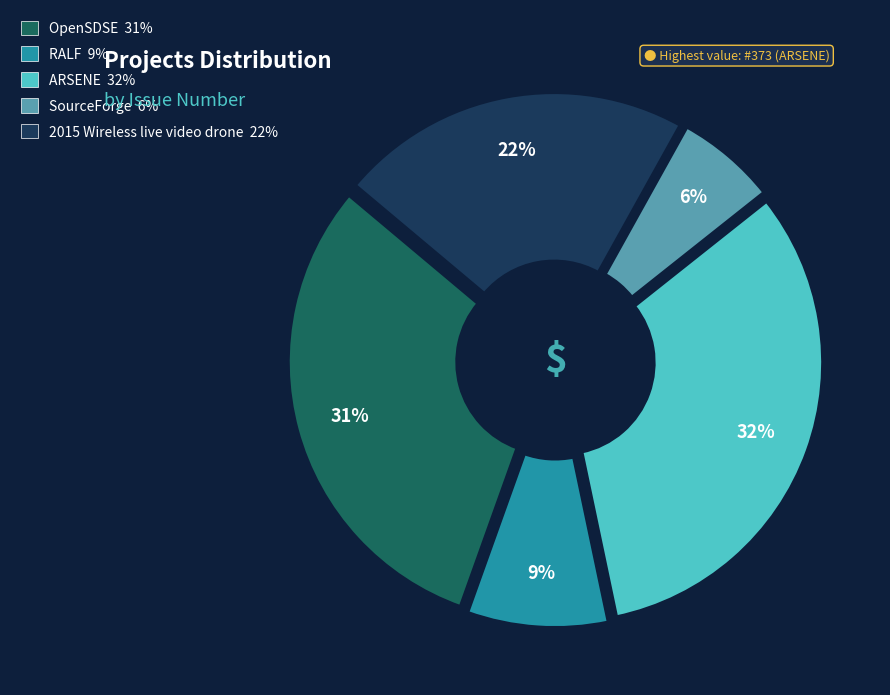

What percentage is the RALF slice, to the nearest percent?

9%